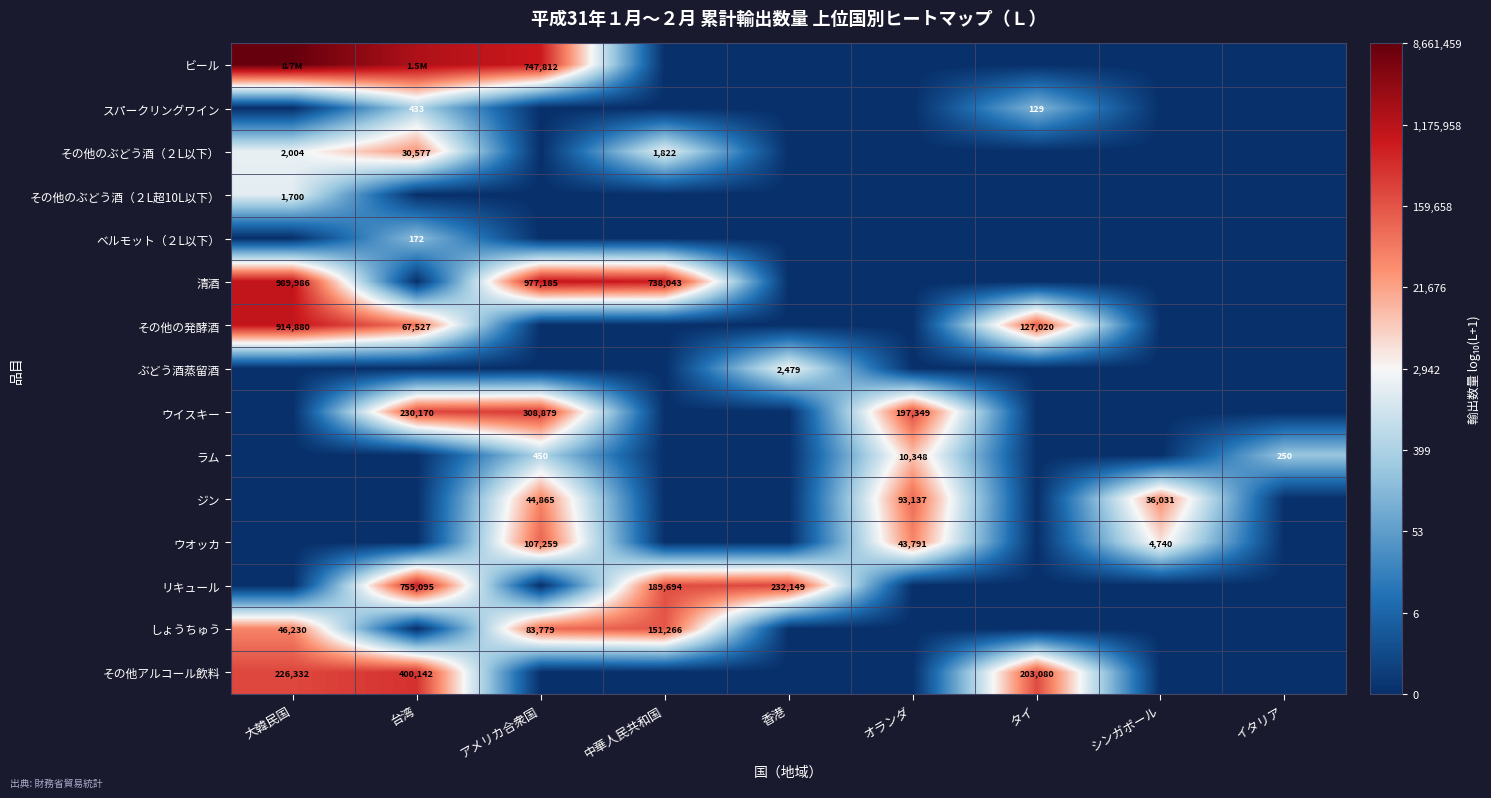

Between シンガポール and イタリア, which series saw the biggest shift?

ジン